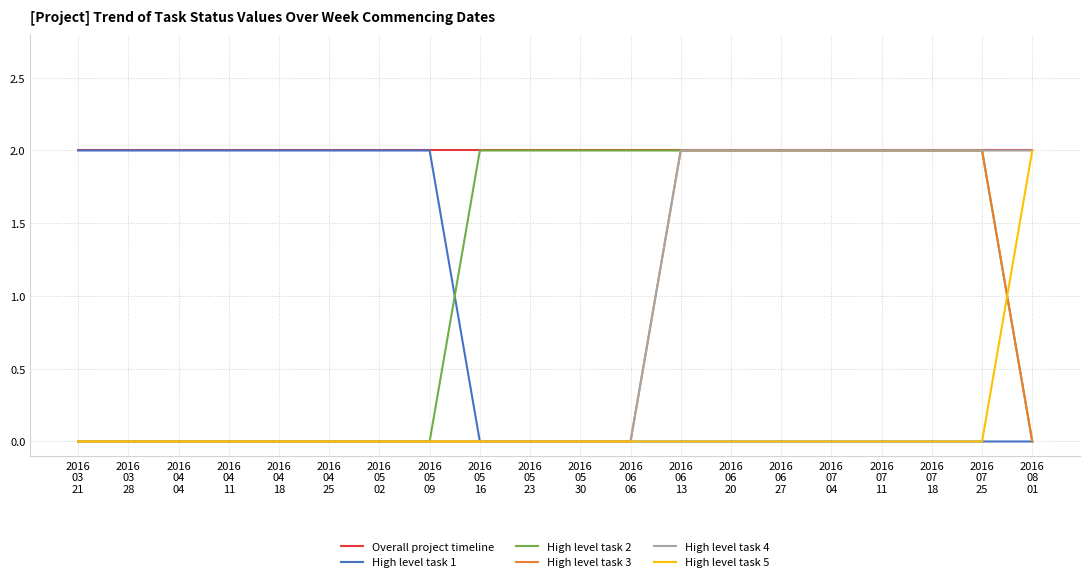

Which series has the largest total across all categories?

Overall project timeline